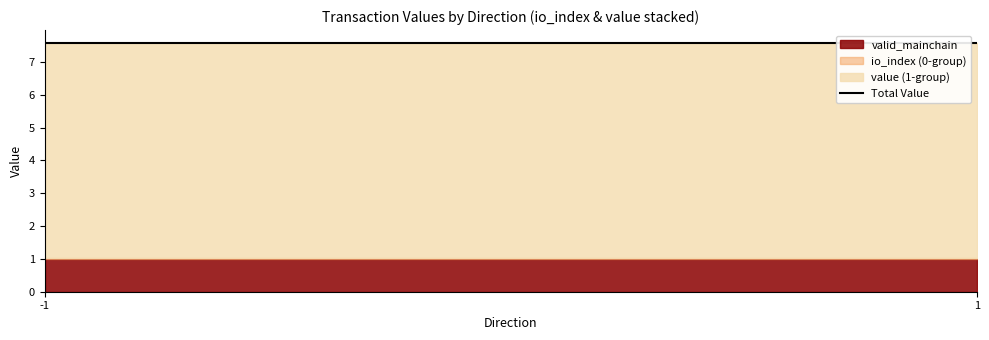

Is it true that io_index equals 0.7 at -1?

False